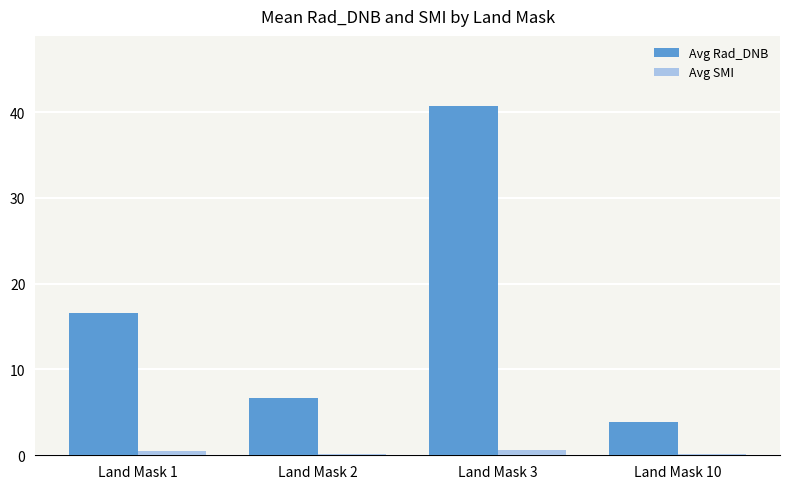

How many values in the Avg Rad_DNB series are below 16?

2